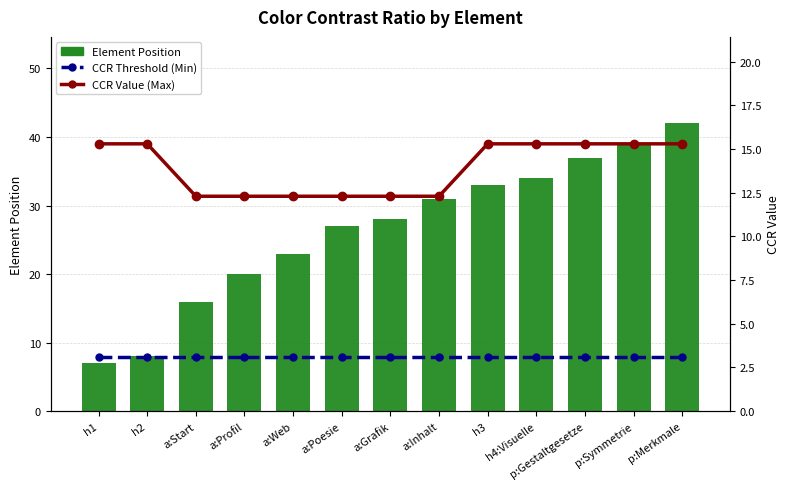

What is the minimum value shown in the chart?

3.1